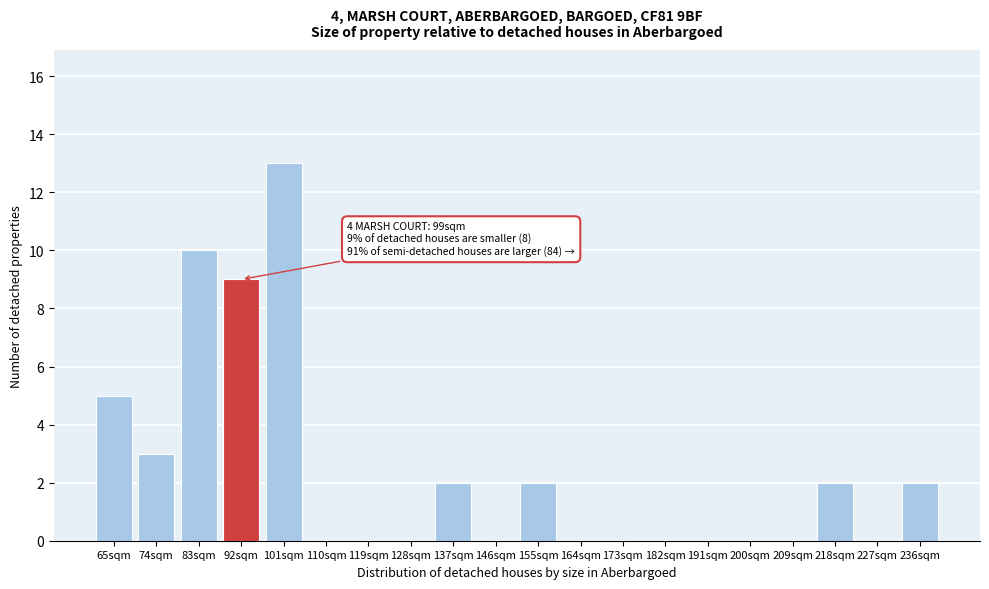

Reading left to right, list all the values displayed in this chart.

65sqm=5	74sqm=3	83sqm=10	92sqm=9	101sqm=13	110sqm=0	119sqm=0	128sqm=0	137sqm=2	146sqm=0	155sqm=2	164sqm=0	173sqm=0	182sqm=0	191sqm=0	200sqm=0	209sqm=0	218sqm=2	227sqm=0	236sqm=2